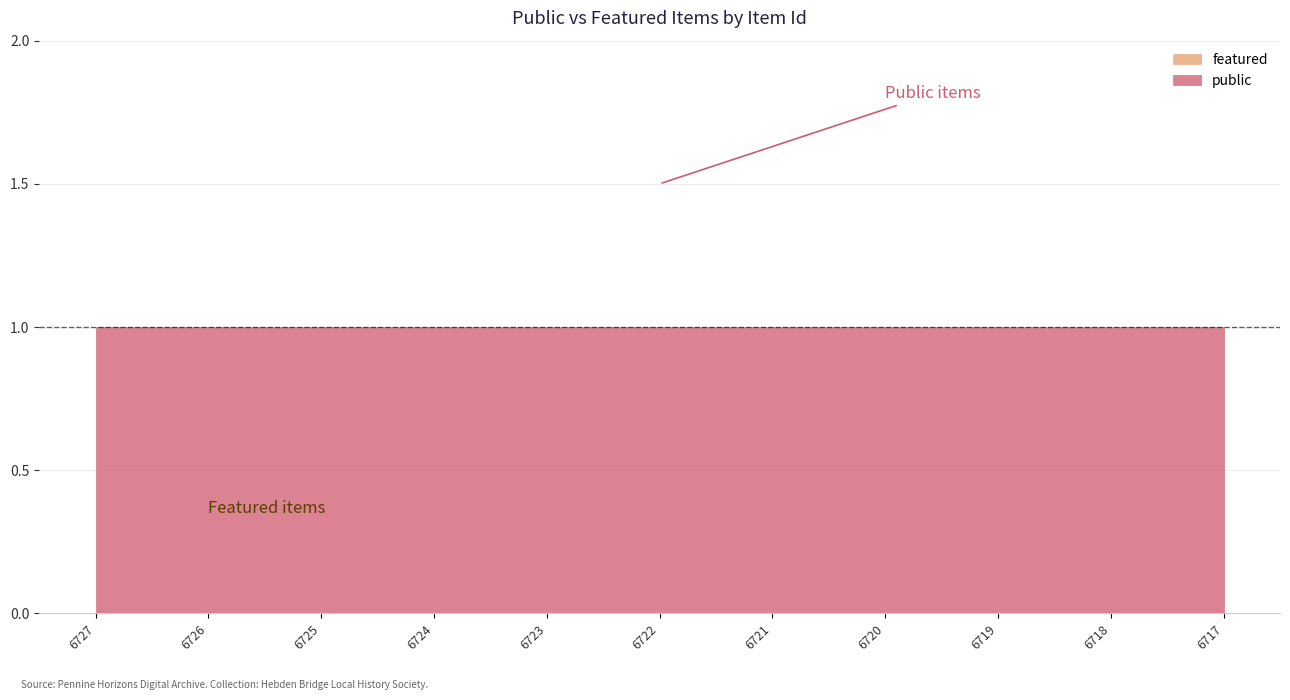

Rank the series by their maximum value, from lowest to highest.

featured, public